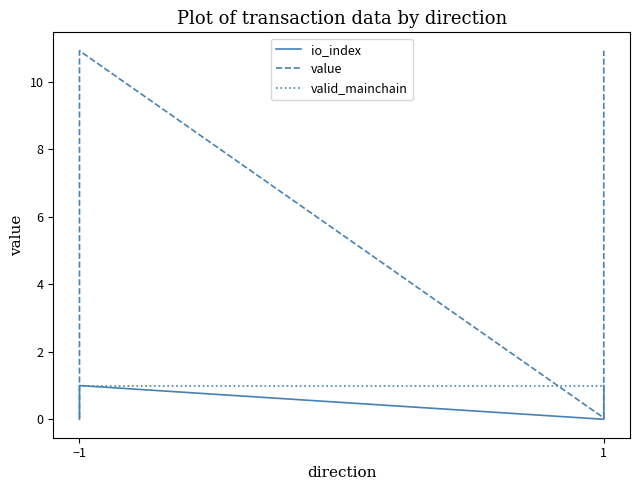

How many data points does each series have?

4